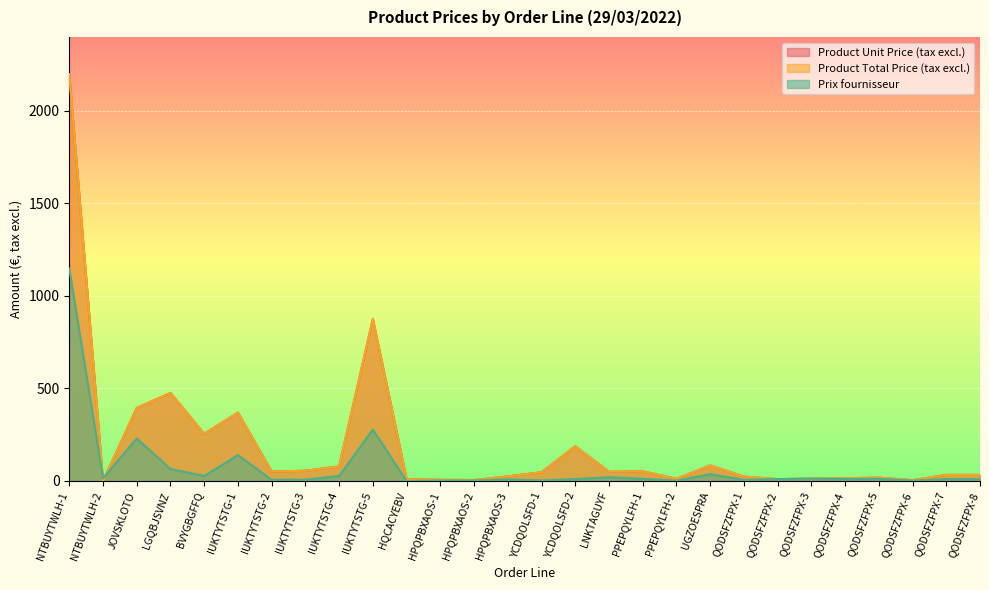

How many data points does each series have?

28